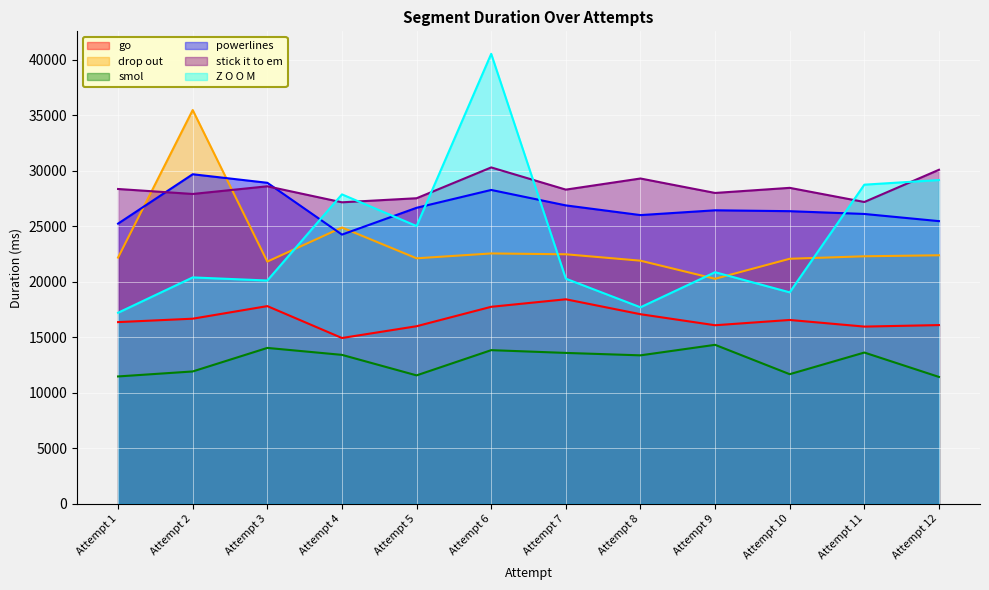

How many times do powerlines and Z O O M cross each other?

5